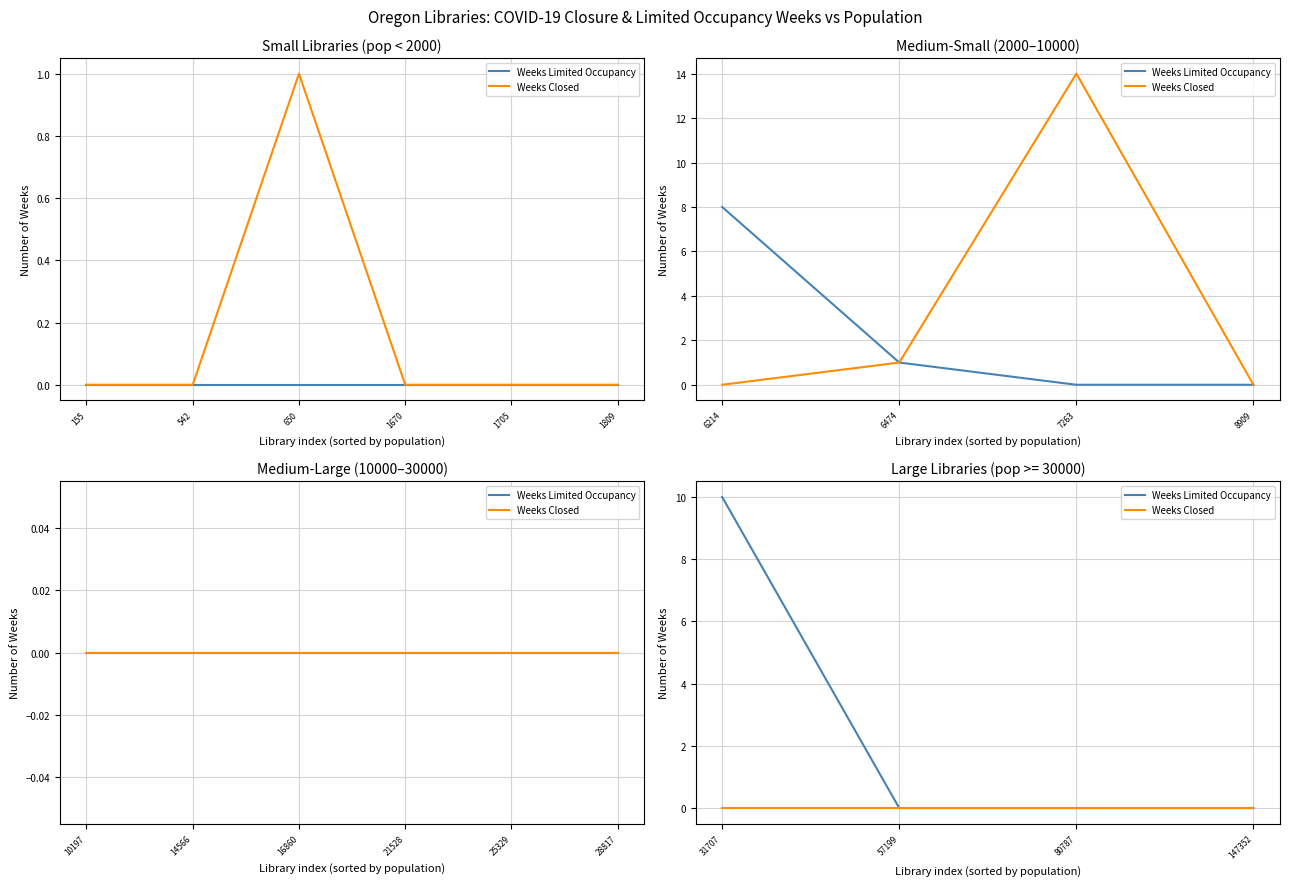

Which label corresponds to the smallest value in the chart?

57199